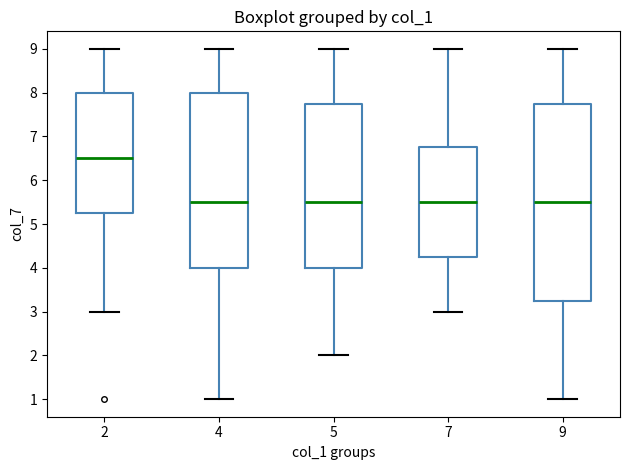

Reading left to right, read every box against the y-axis: the position of its median line, the range the box covers, and the ends of its whiskers. The values are not printed on the chart, so give them approximately, as read against the axis.

2: median 6.5, box 5.3 to 8.0, whiskers 3.0 to 9.0
4: median 5.5, box 4.0 to 8.0, whiskers 1.0 to 9.0
5: median 5.5, box 4.0 to 7.8, whiskers 2.0 to 9.0
7: median 5.5, box 4.3 to 6.8, whiskers 3.0 to 9.0
9: median 5.5, box 3.3 to 7.8, whiskers 1.0 to 9.0